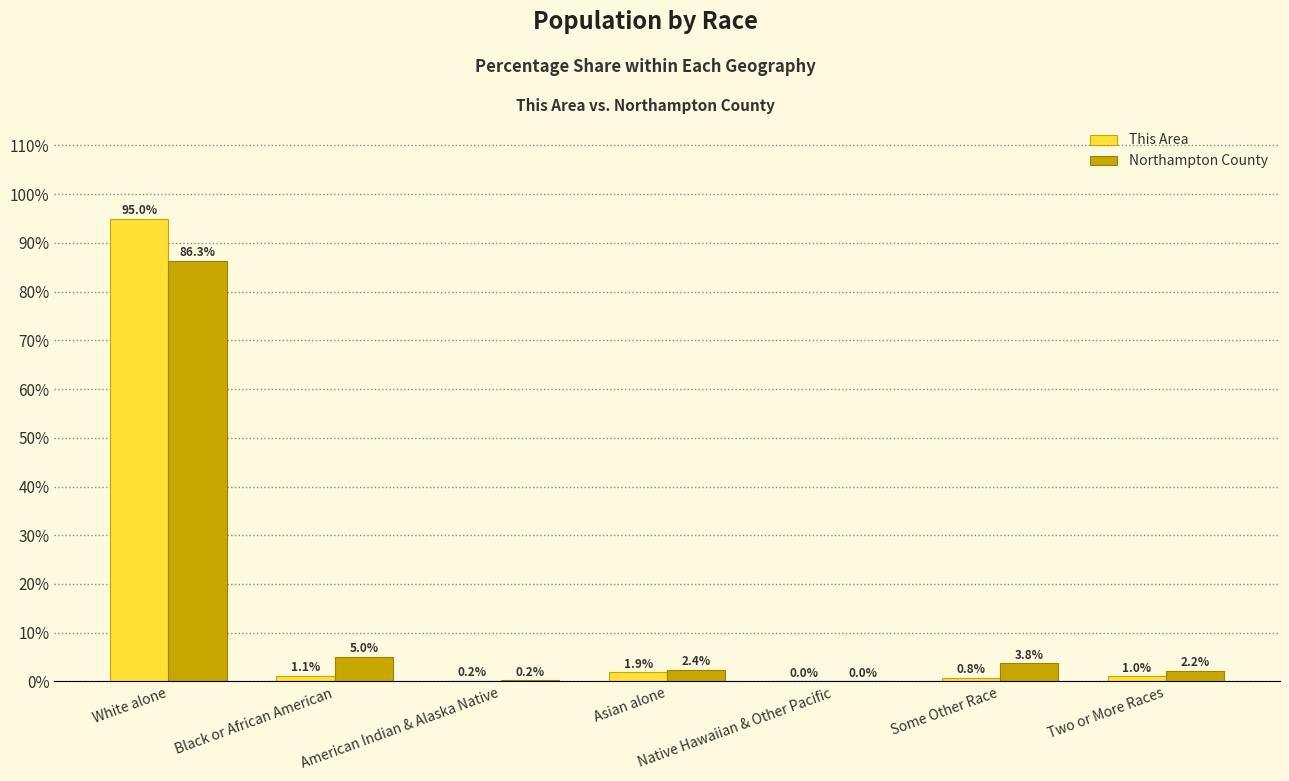

Are the bars grouped side by side (vs. stacked)?

Yes